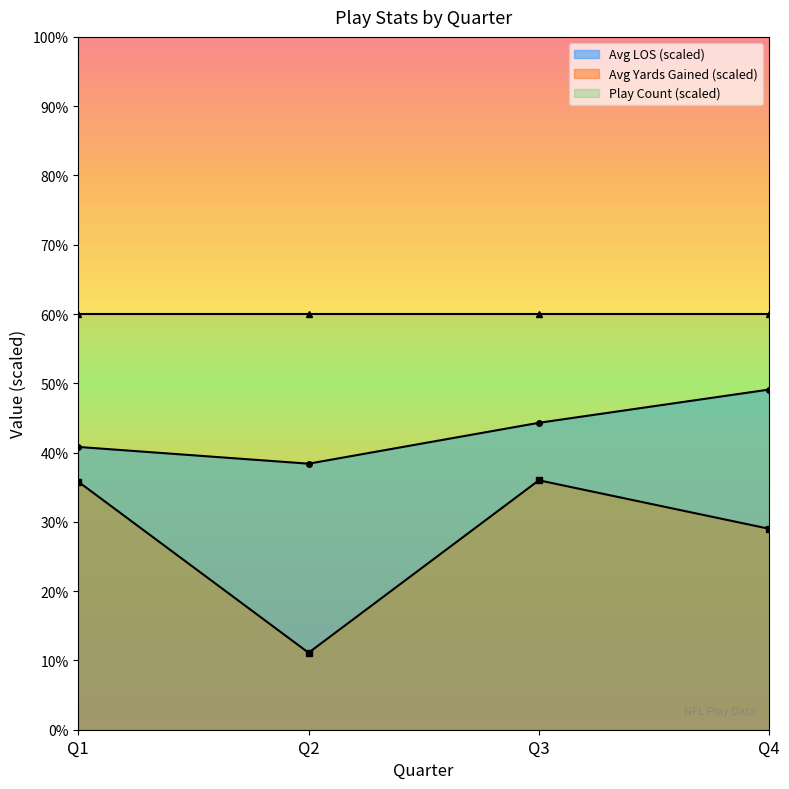

At which label is avg_yards closest to 6?

Q3